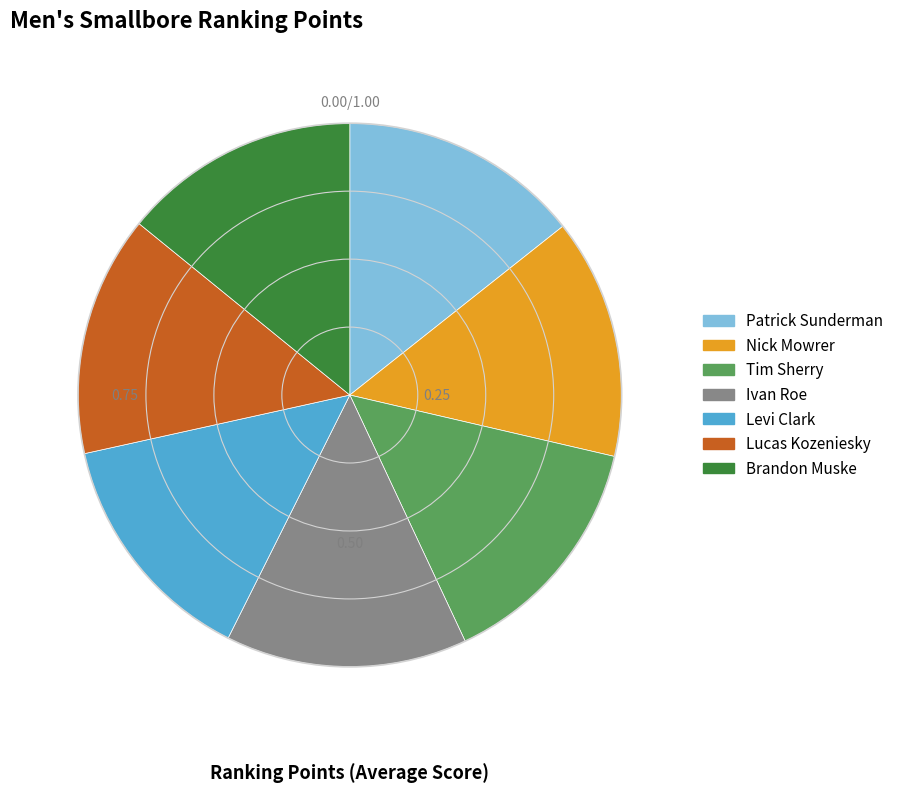

How many segments does this pie chart have?

7